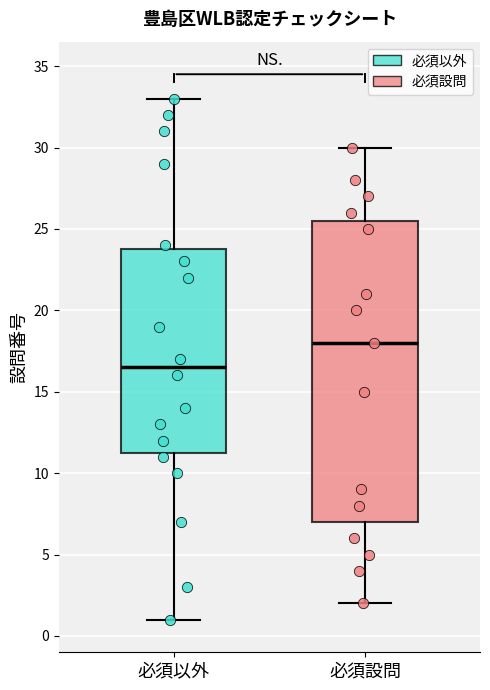

Which box's median line is the lowest?

必須以外